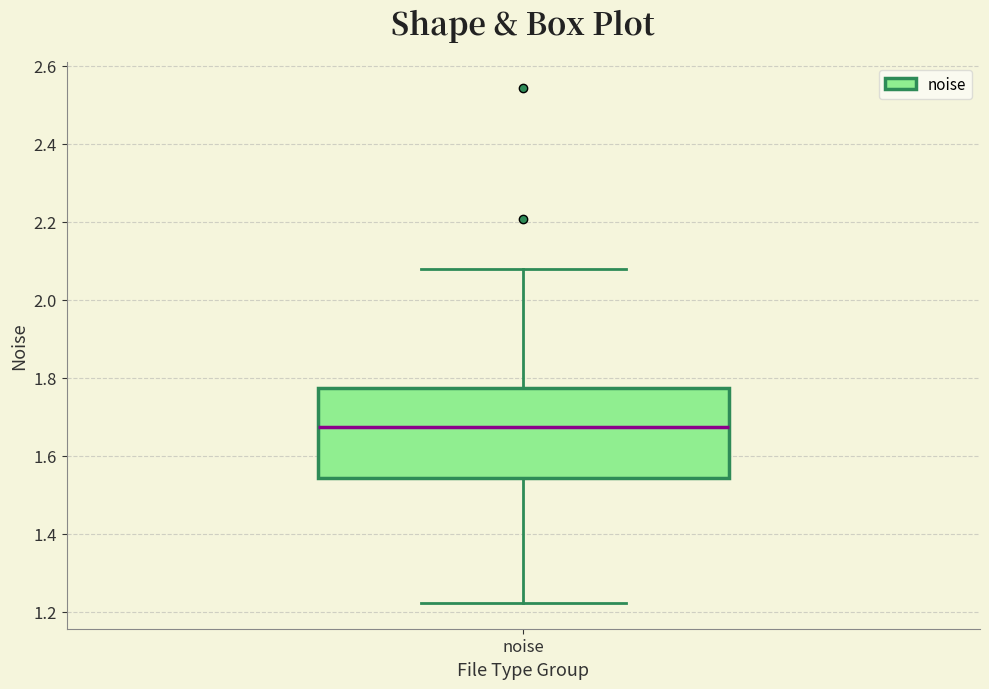

Transcribe this box plot: give where the median line is, the range the box spans, and where the two whiskers end, as read against the y-axis. The values are not printed on the chart, so give them approximately, as read against the axis.

median 1.68, box 1.54 to 1.78, whiskers 1.22 to 2.08